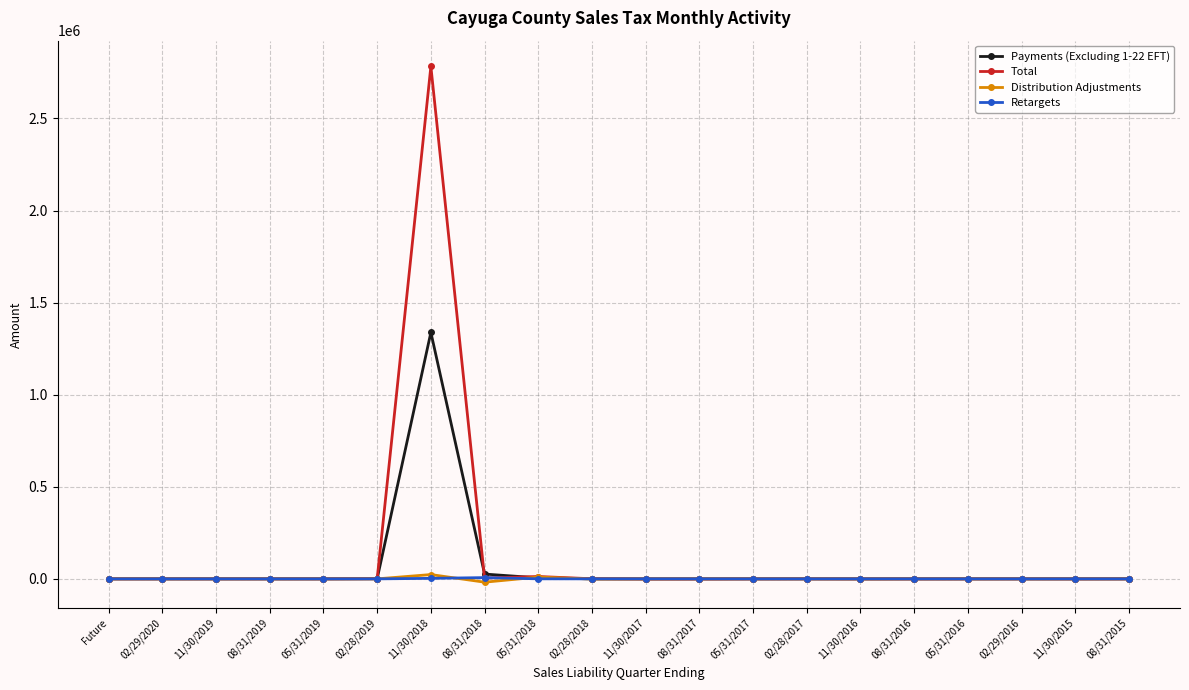

At which category is the sum across all series the highest?

11/30/2018